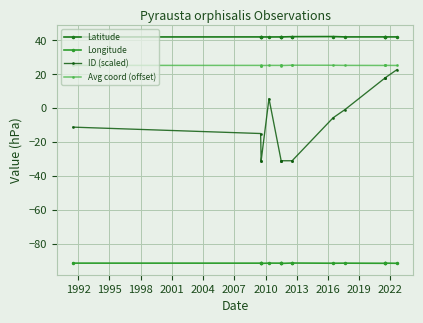

How many lines are shown in the chart?

4